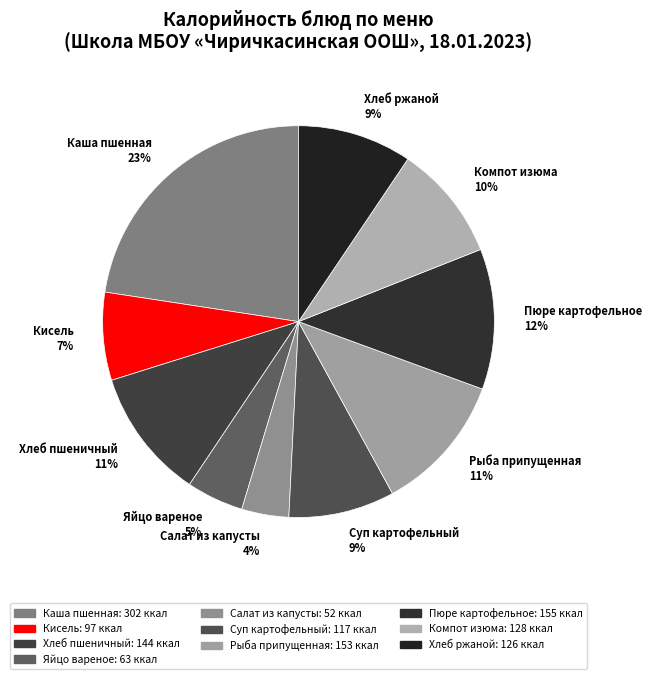

How many segments does this pie chart have?

10